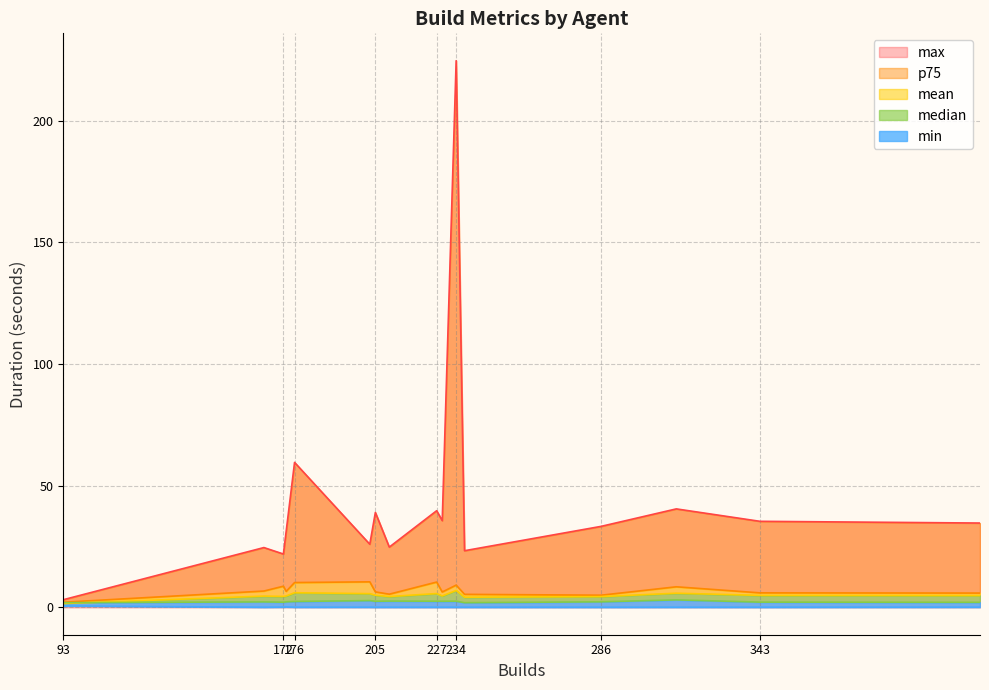

The p75 series shows 9.5 at docker-1001. True or false?

False